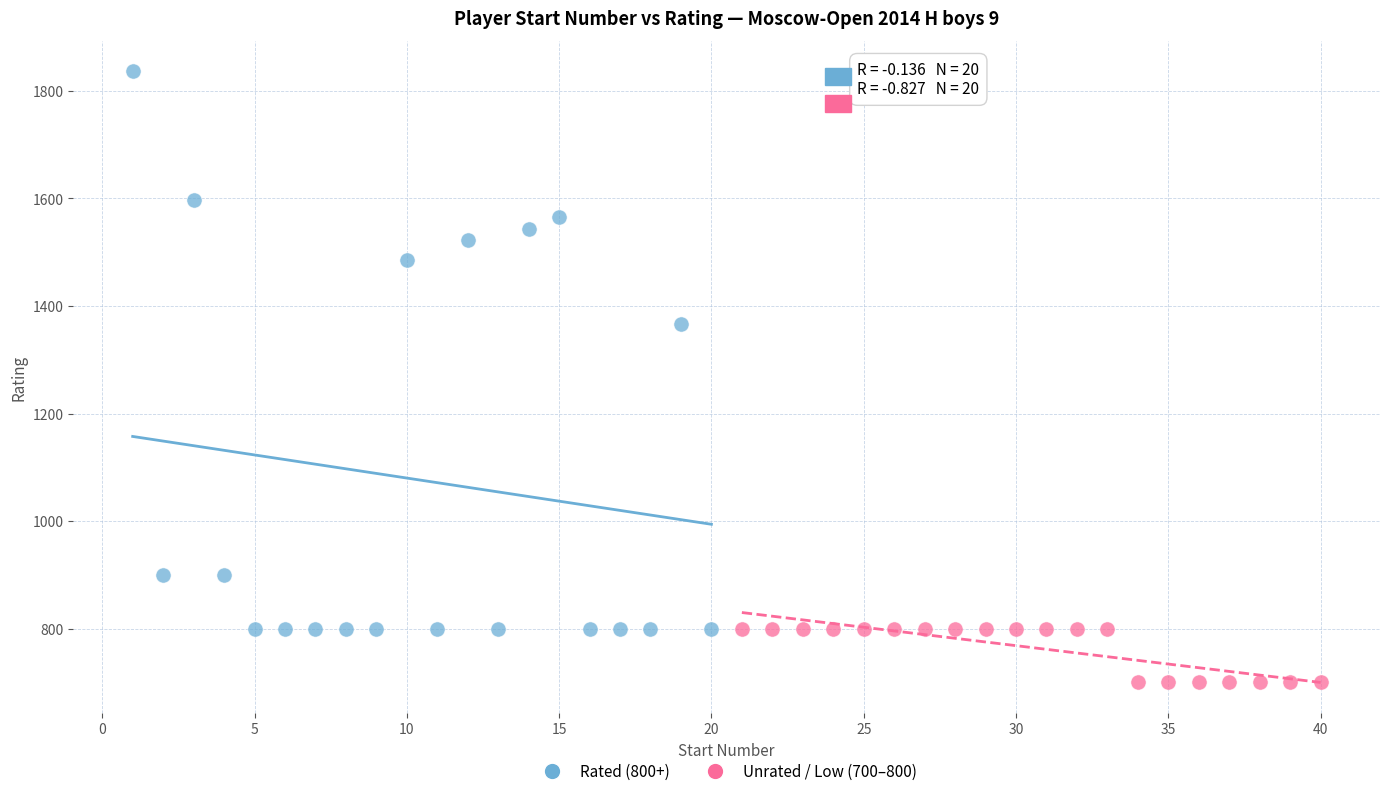

Which series reaches the maximum Y coordinate?

Rated (800+)